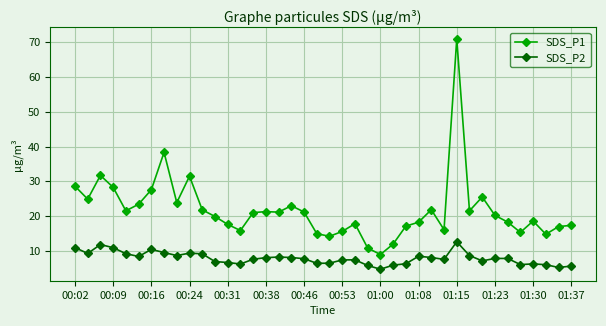

In SDS_P1, how many points are lower than both neighbors (excluding endpoints)?

11